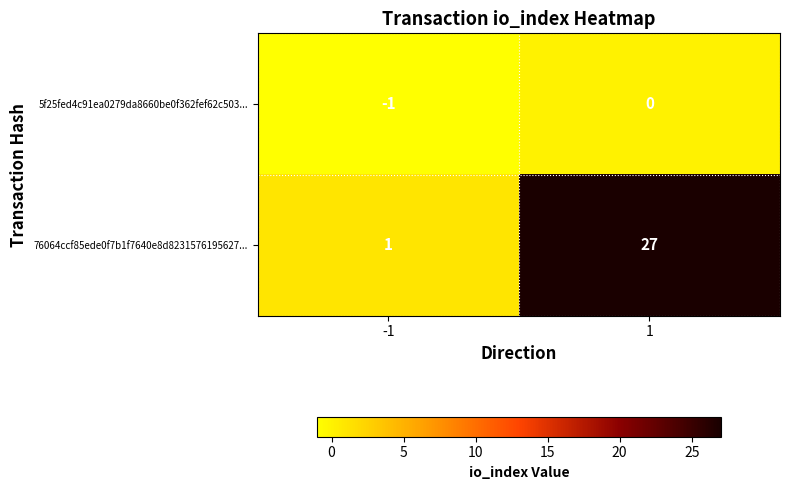

Which series has the widest spread of values?

76064ccf85ede0f7b1f7640e8d8231576195627...